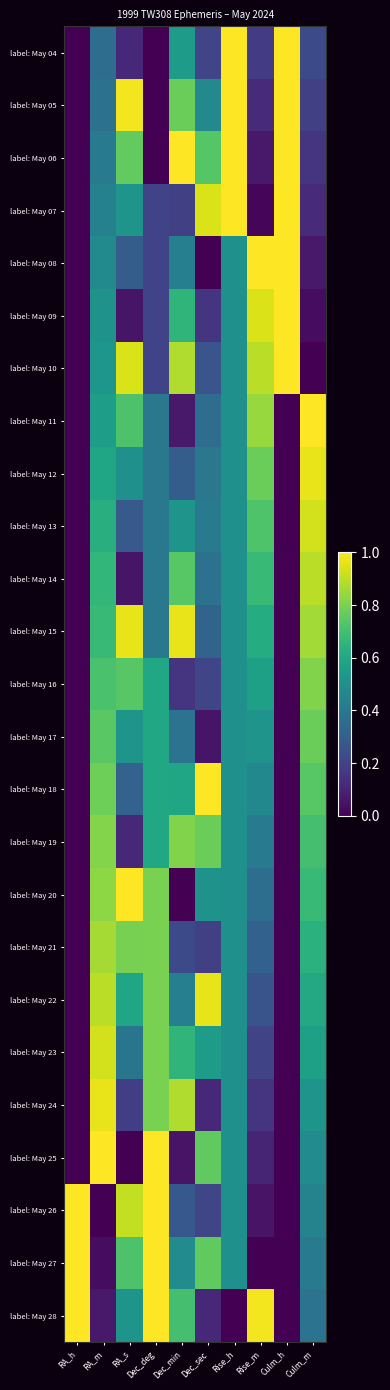

Reading left to right, transcribe all the data shown in this chart.

label: May 04: RA_h=0.0	RA_m=0.4	RA_s=0.1	Dec_deg=0.0	Dec_min=0.6	Dec_sec=0.2	Rise_h=1.0	Rise_m=0.2	Culm_h=1.0	Culm_m=0.2
label: May 05: RA_h=0.0	RA_m=0.4	RA_s=1.0	Dec_deg=0.0	Dec_min=0.8	Dec_sec=0.5	Rise_h=1.0	Rise_m=0.1	Culm_h=1.0	Culm_m=0.2
label: May 06: RA_h=0.0	RA_m=0.4	RA_s=0.8	Dec_deg=0.0	Dec_min=1.0	Dec_sec=0.7	Rise_h=1.0	Rise_m=0.1	Culm_h=1.0	Culm_m=0.2
label: May 07: RA_h=0.0	RA_m=0.4	RA_s=0.5	Dec_deg=0.2	Dec_min=0.2	Dec_sec=0.9	Rise_h=1.0	Rise_m=0.0	Culm_h=1.0	Culm_m=0.1
label: May 08: RA_h=0.0	RA_m=0.5	RA_s=0.3	Dec_deg=0.2	Dec_min=0.4	Dec_sec=0.0	Rise_h=0.5	Rise_m=1.0	Culm_h=1.0	Culm_m=0.1
label: May 09: RA_h=0.0	RA_m=0.5	RA_s=0.1	Dec_deg=0.2	Dec_min=0.7	Dec_sec=0.2	Rise_h=0.5	Rise_m=0.9	Culm_h=1.0	Culm_m=0.0
label: May 10: RA_h=0.0	RA_m=0.5	RA_s=0.9	Dec_deg=0.2	Dec_min=0.9	Dec_sec=0.3	Rise_h=0.5	Rise_m=0.9	Culm_h=1.0	Culm_m=0.0
label: May 11: RA_h=0.0	RA_m=0.6	RA_s=0.7	Dec_deg=0.4	Dec_min=0.1	Dec_sec=0.4	Rise_h=0.5	Rise_m=0.8	Culm_h=0.0	Culm_m=1.0
label: May 12: RA_h=0.0	RA_m=0.6	RA_s=0.5	Dec_deg=0.4	Dec_min=0.3	Dec_sec=0.4	Rise_h=0.5	Rise_m=0.8	Culm_h=0.0	Culm_m=1.0
label: May 13: RA_h=0.0	RA_m=0.6	RA_s=0.3	Dec_deg=0.4	Dec_min=0.5	Dec_sec=0.4	Rise_h=0.5	Rise_m=0.7	Culm_h=0.0	Culm_m=0.9
label: May 14: RA_h=0.0	RA_m=0.7	RA_s=0.1	Dec_deg=0.4	Dec_min=0.7	Dec_sec=0.4	Rise_h=0.5	Rise_m=0.7	Culm_h=0.0	Culm_m=0.9
label: May 15: RA_h=0.0	RA_m=0.7	RA_s=1.0	Dec_deg=0.4	Dec_min=1.0	Dec_sec=0.3	Rise_h=0.5	Rise_m=0.6	Culm_h=0.0	Culm_m=0.9
label: May 16: RA_h=0.0	RA_m=0.7	RA_s=0.7	Dec_deg=0.6	Dec_min=0.2	Dec_sec=0.2	Rise_h=0.5	Rise_m=0.6	Culm_h=0.0	Culm_m=0.8
label: May 17: RA_h=0.0	RA_m=0.7	RA_s=0.5	Dec_deg=0.6	Dec_min=0.4	Dec_sec=0.1	Rise_h=0.5	Rise_m=0.5	Culm_h=0.0	Culm_m=0.8
label: May 18: RA_h=0.0	RA_m=0.8	RA_s=0.3	Dec_deg=0.6	Dec_min=0.6	Dec_sec=1.0	Rise_h=0.5	Rise_m=0.5	Culm_h=0.0	Culm_m=0.7
label: May 19: RA_h=0.0	RA_m=0.8	RA_s=0.1	Dec_deg=0.6	Dec_min=0.8	Dec_sec=0.8	Rise_h=0.5	Rise_m=0.4	Culm_h=0.0	Culm_m=0.7
label: May 20: RA_h=0.0	RA_m=0.8	RA_s=1.0	Dec_deg=0.8	Dec_min=0.0	Dec_sec=0.5	Rise_h=0.5	Rise_m=0.4	Culm_h=0.0	Culm_m=0.7
label: May 21: RA_h=0.0	RA_m=0.9	RA_s=0.8	Dec_deg=0.8	Dec_min=0.2	Dec_sec=0.2	Rise_h=0.5	Rise_m=0.3	Culm_h=0.0	Culm_m=0.6
label: May 22: RA_h=0.0	RA_m=0.9	RA_s=0.6	Dec_deg=0.8	Dec_min=0.4	Dec_sec=1.0	Rise_h=0.5	Rise_m=0.3	Culm_h=0.0	Culm_m=0.6
label: May 23: RA_h=0.0	RA_m=0.9	RA_s=0.4	Dec_deg=0.8	Dec_min=0.7	Dec_sec=0.5	Rise_h=0.5	Rise_m=0.2	Culm_h=0.0	Culm_m=0.6
label: May 24: RA_h=0.0	RA_m=1.0	RA_s=0.2	Dec_deg=0.8	Dec_min=0.9	Dec_sec=0.1	Rise_h=0.5	Rise_m=0.2	Culm_h=0.0	Culm_m=0.5
label: May 25: RA_h=0.0	RA_m=1.0	RA_s=0.0	Dec_deg=1.0	Dec_min=0.1	Dec_sec=0.8	Rise_h=0.5	Rise_m=0.1	Culm_h=0.0	Culm_m=0.5
label: May 26: RA_h=1.0	RA_m=0.0	RA_s=0.9	Dec_deg=1.0	Dec_min=0.3	Dec_sec=0.2	Rise_h=0.5	Rise_m=0.1	Culm_h=0.0	Culm_m=0.4
label: May 27: RA_h=1.0	RA_m=0.0	RA_s=0.7	Dec_deg=1.0	Dec_min=0.5	Dec_sec=0.8	Rise_h=0.5	Rise_m=0.0	Culm_h=0.0	Culm_m=0.4
label: May 28: RA_h=1.0	RA_m=0.1	RA_s=0.5	Dec_deg=1.0	Dec_min=0.7	Dec_sec=0.1	Rise_h=0.0	Rise_m=1.0	Culm_h=0.0	Culm_m=0.4